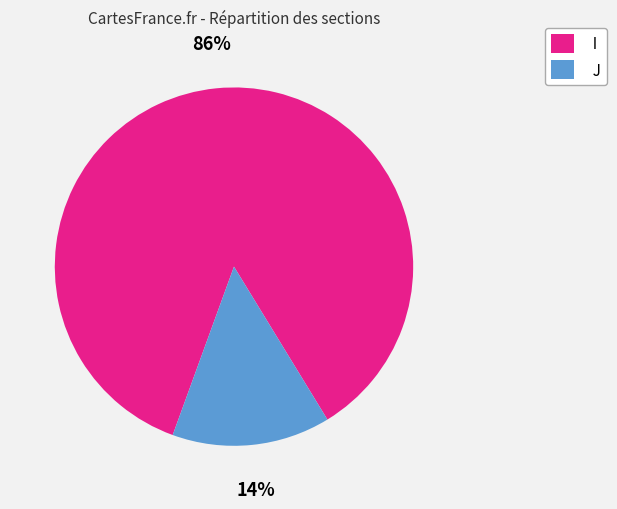

Which category has the smallest portion of the pie?

J